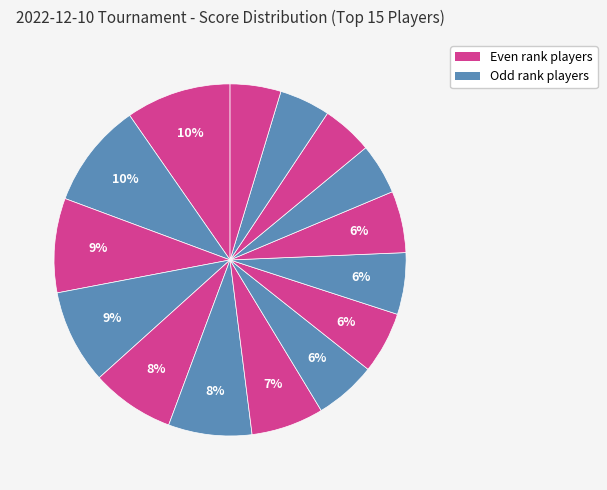

Count the number of slices in the pie.

15